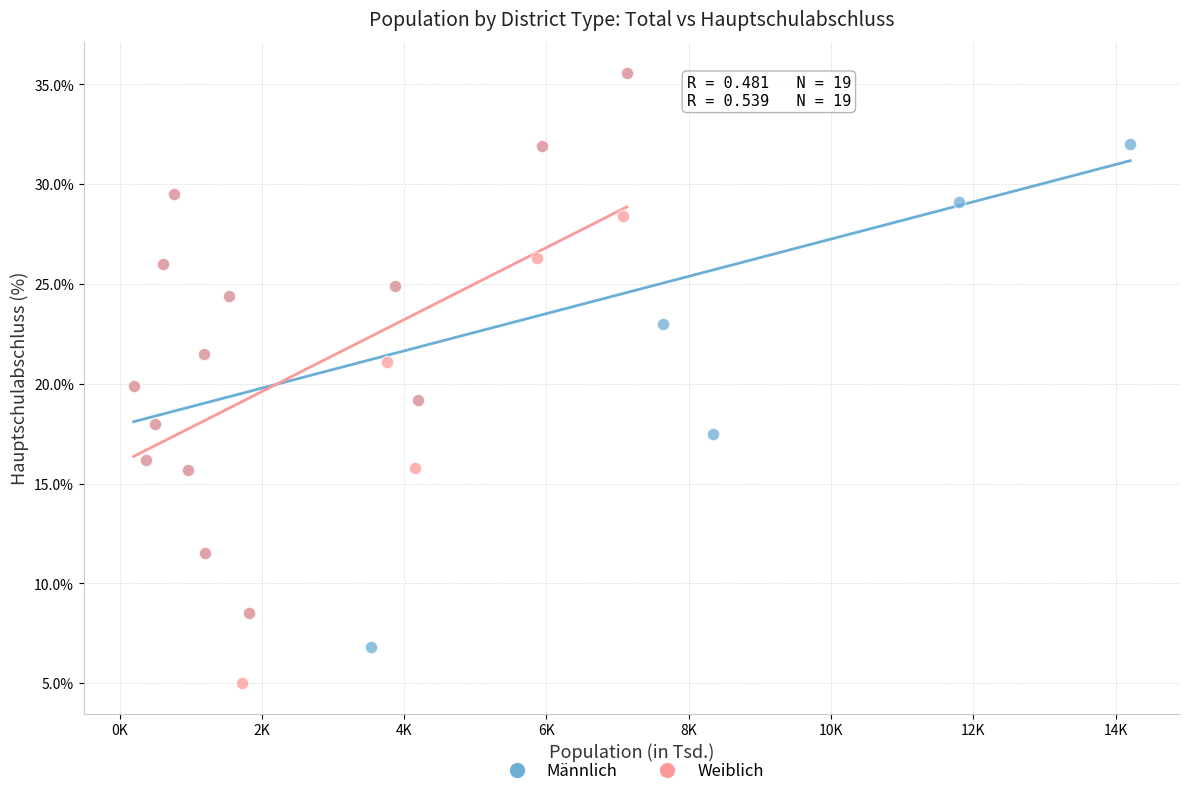

Which series has the largest Y range (max minus min)?

Weiblich